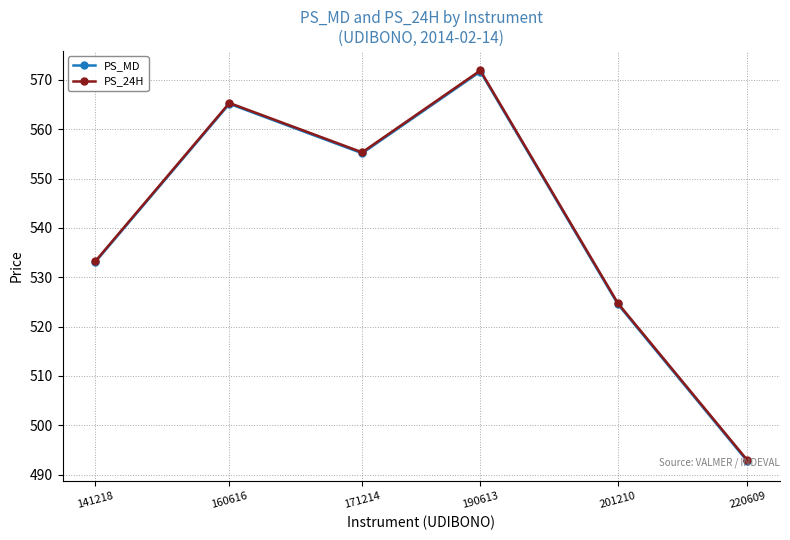

What is the sum of all PS_24H values?

3243.4